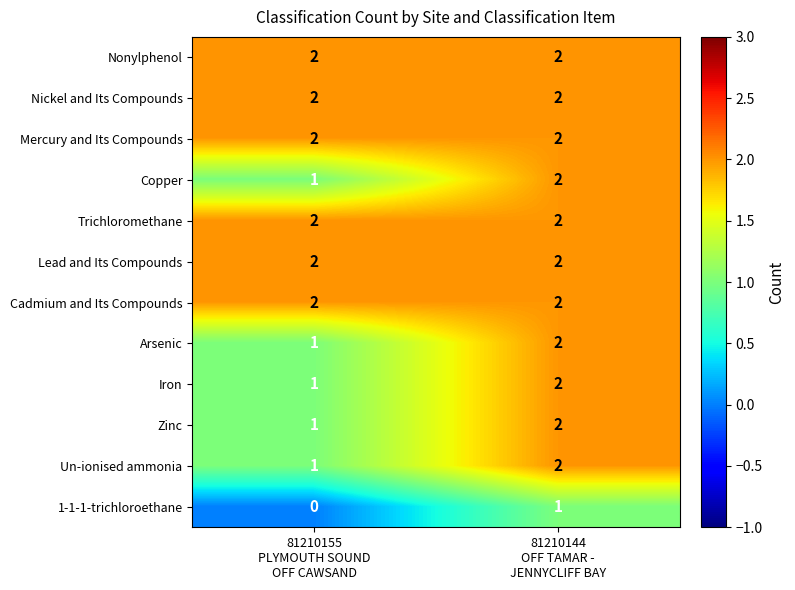

At which category does the chart reach its minimum across all series?

81210155
PLYMOUTH SOUND
OFF CAWSAND